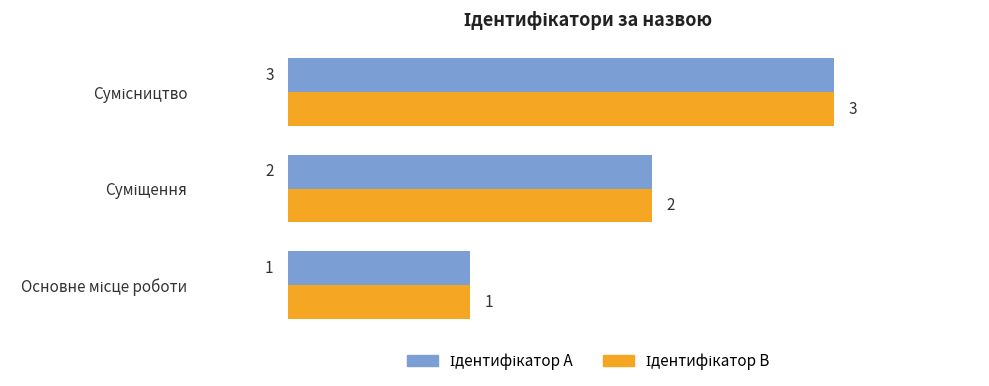

What is the maximum value shown in the chart?

3